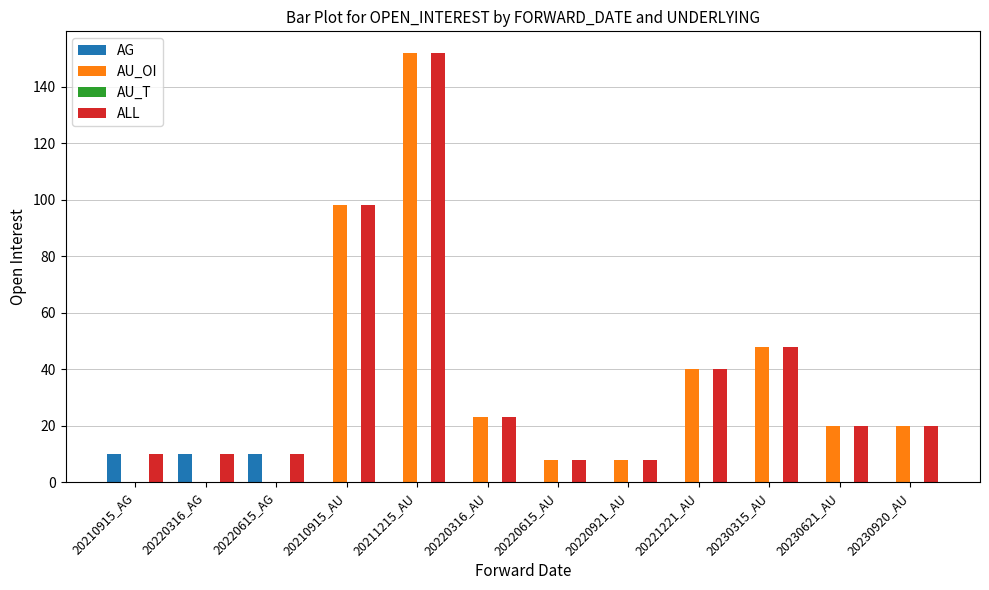

What is the maximum value shown in the chart?

152